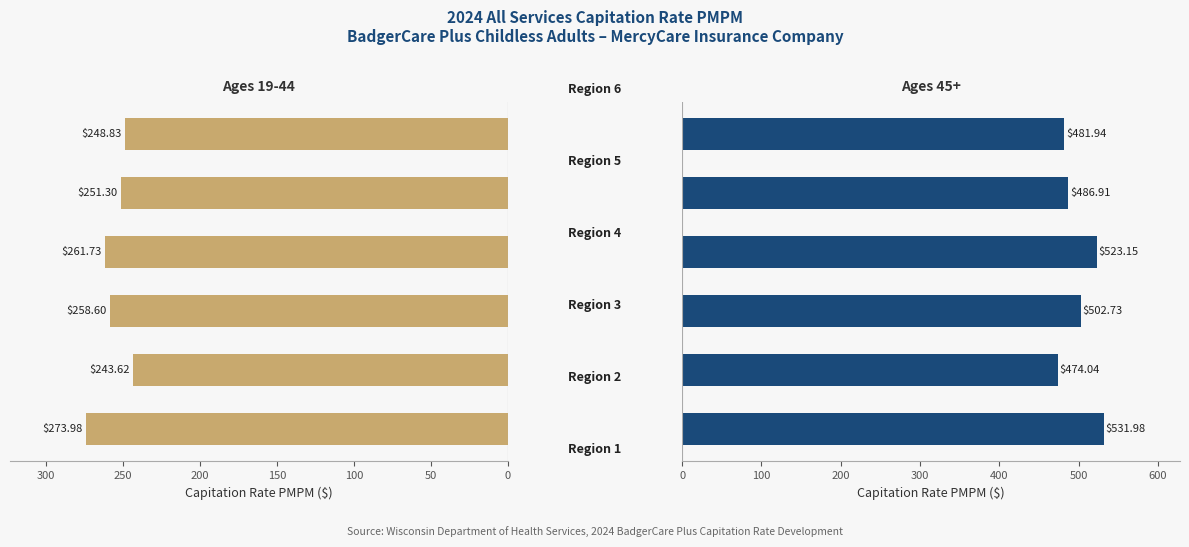

The Ages 19-44 series shows 274.0 at 0. True or false?

True